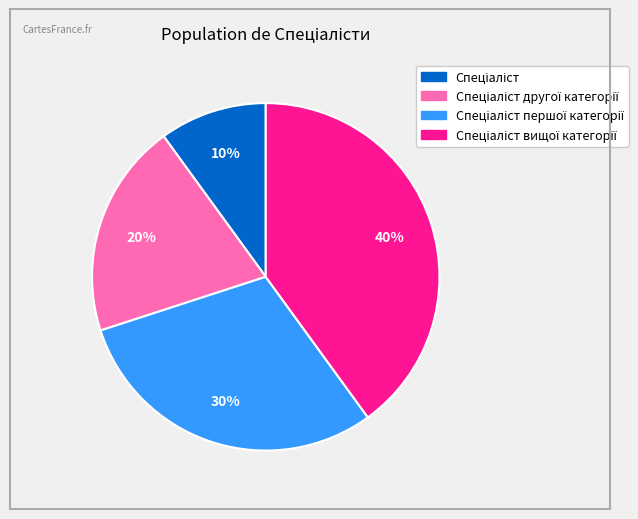

Is there any slice that represents more than half of the pie?

No